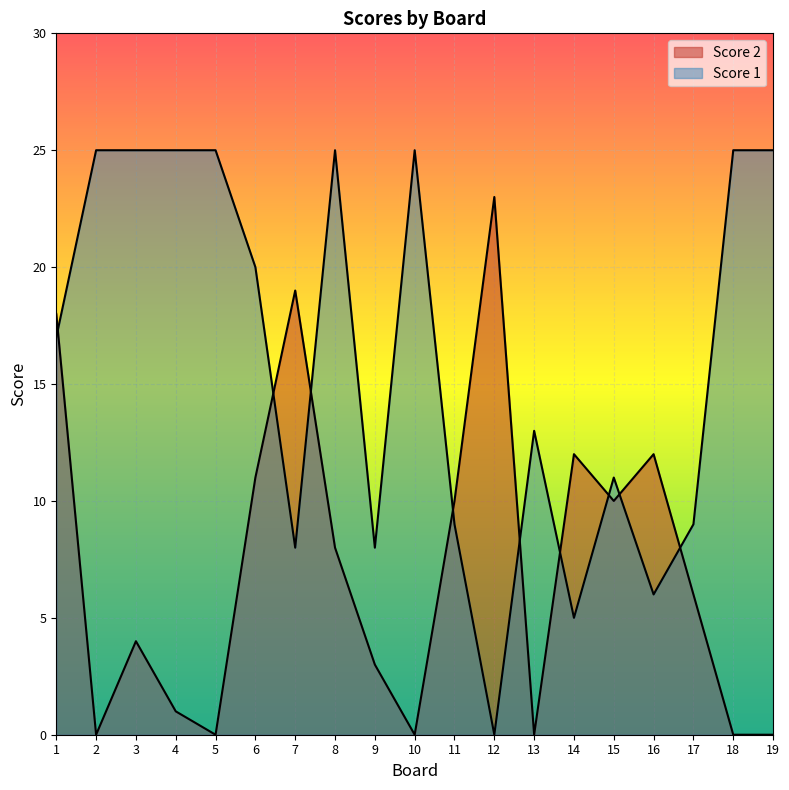

How many values in the Score 2 series are below 6?

9